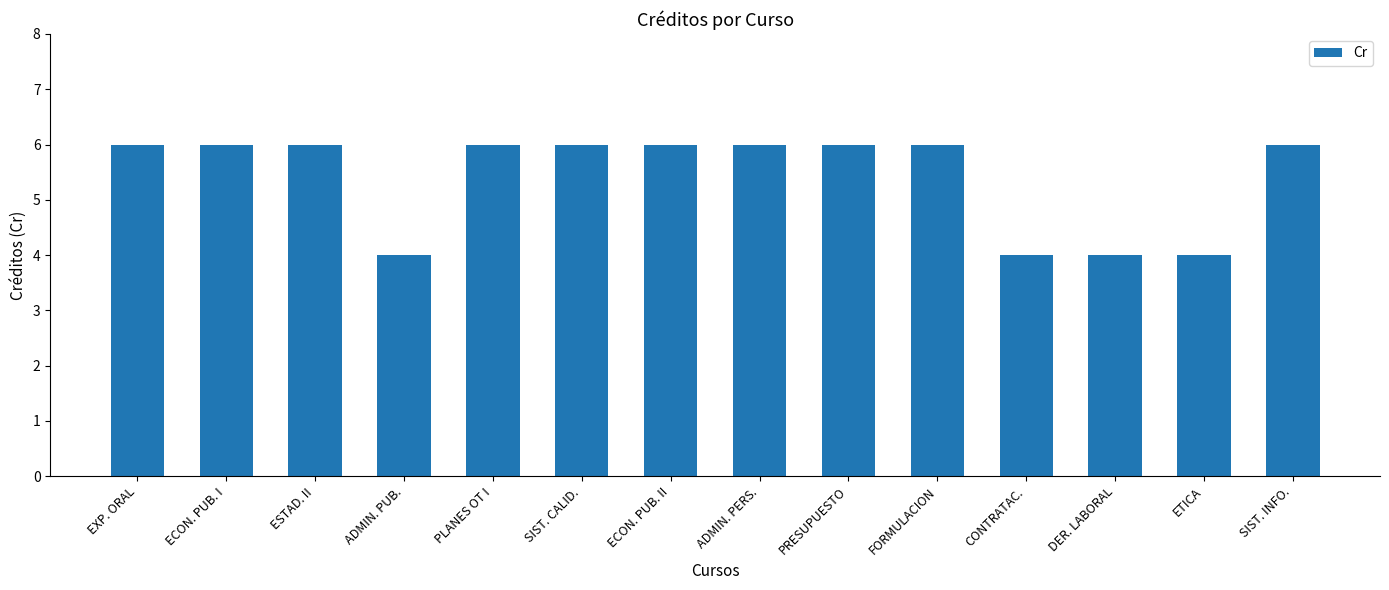

Reading right to left, what are all the values shown in this chart?

6	4	4	4	6	6	6	6	6	6	4	6	6	6